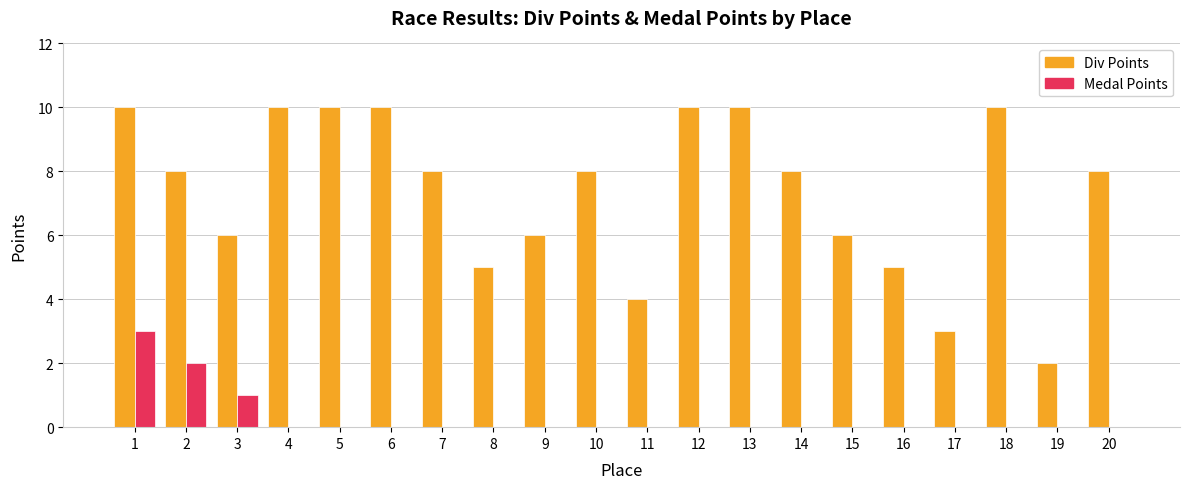

What are all the series names shown in the legend?

Div Points, Medal Points